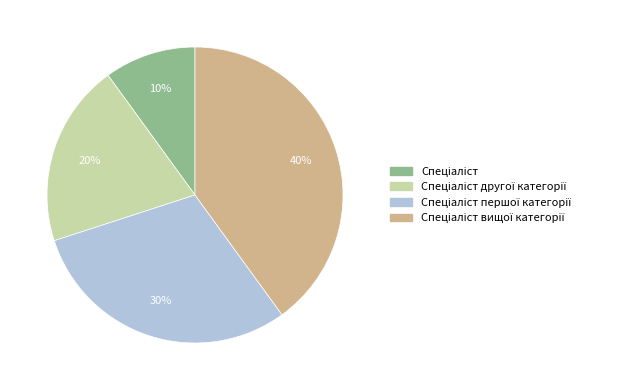

Does any single category account for the majority?

No